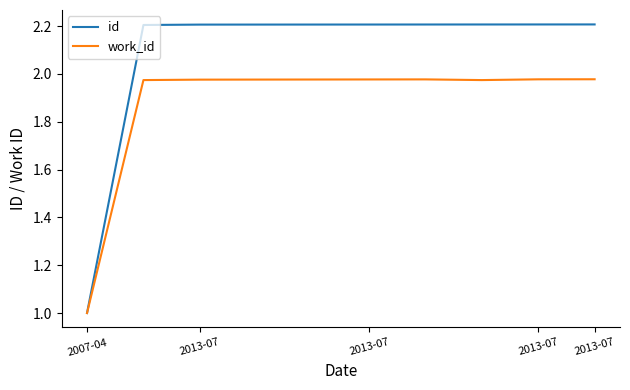

Rank the series by their average value, from highest to lowest.

id, work_id